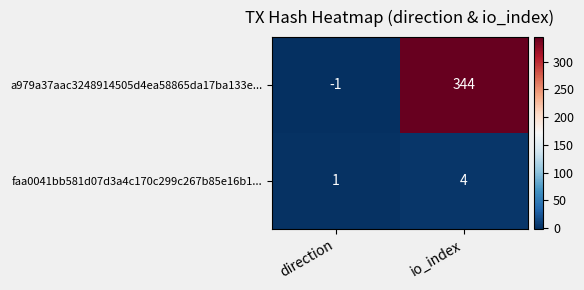

Reading left to right, what are all the values shown in this chart?

a979a37aac3248914505d4ea58865da17ba133e...: direction=-1	io_index=344
faa0041bb581d07d3a4c170c299c267b85e16b1...: direction=1	io_index=4